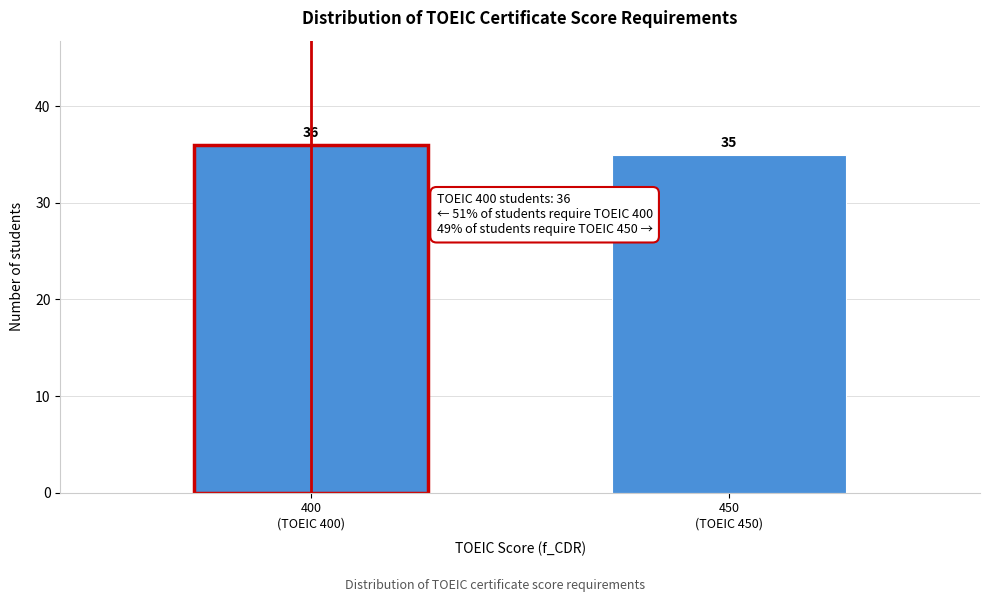

Reading right to left, extract all data points from this chart.

35	36